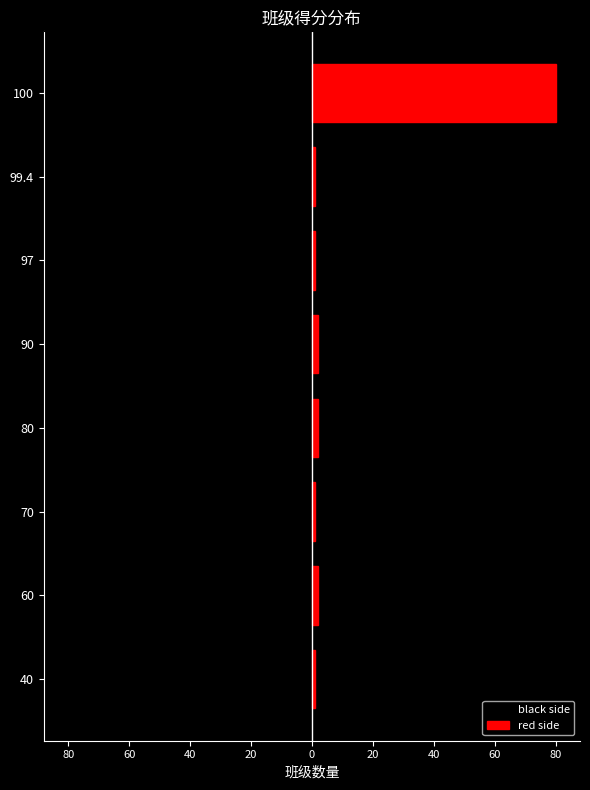

How many values in the black side series are below -1?

4